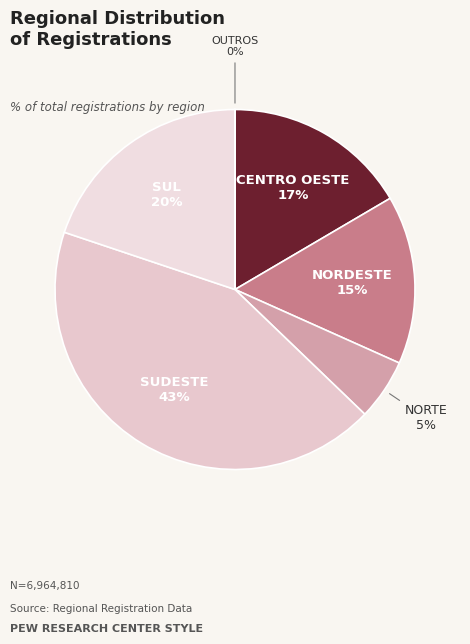

Between CENTRO OESTE and NORTE, which is larger?

CENTRO OESTE